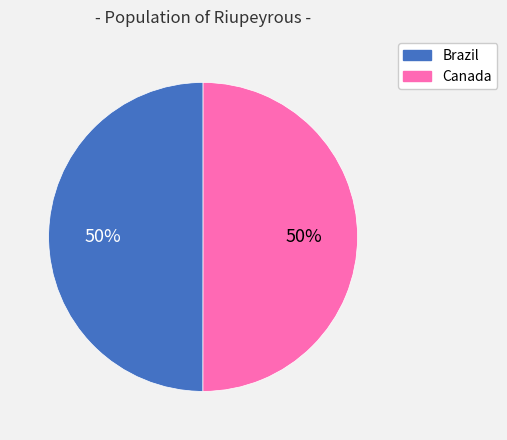

What is the ratio of the value at Canada to the value at Brazil?

1.0